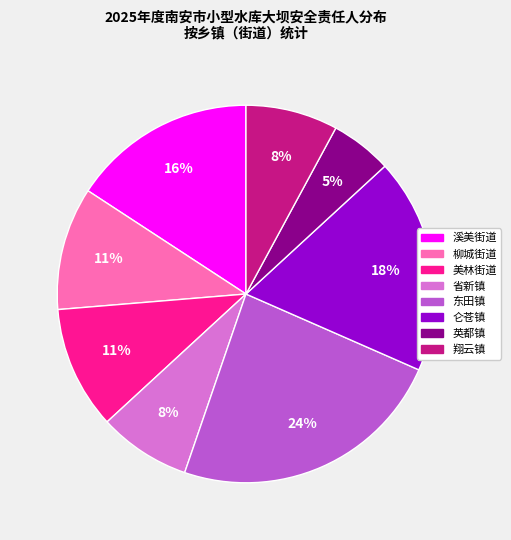

To the nearest percent, what portion does 仑苍镇 represent?

18%